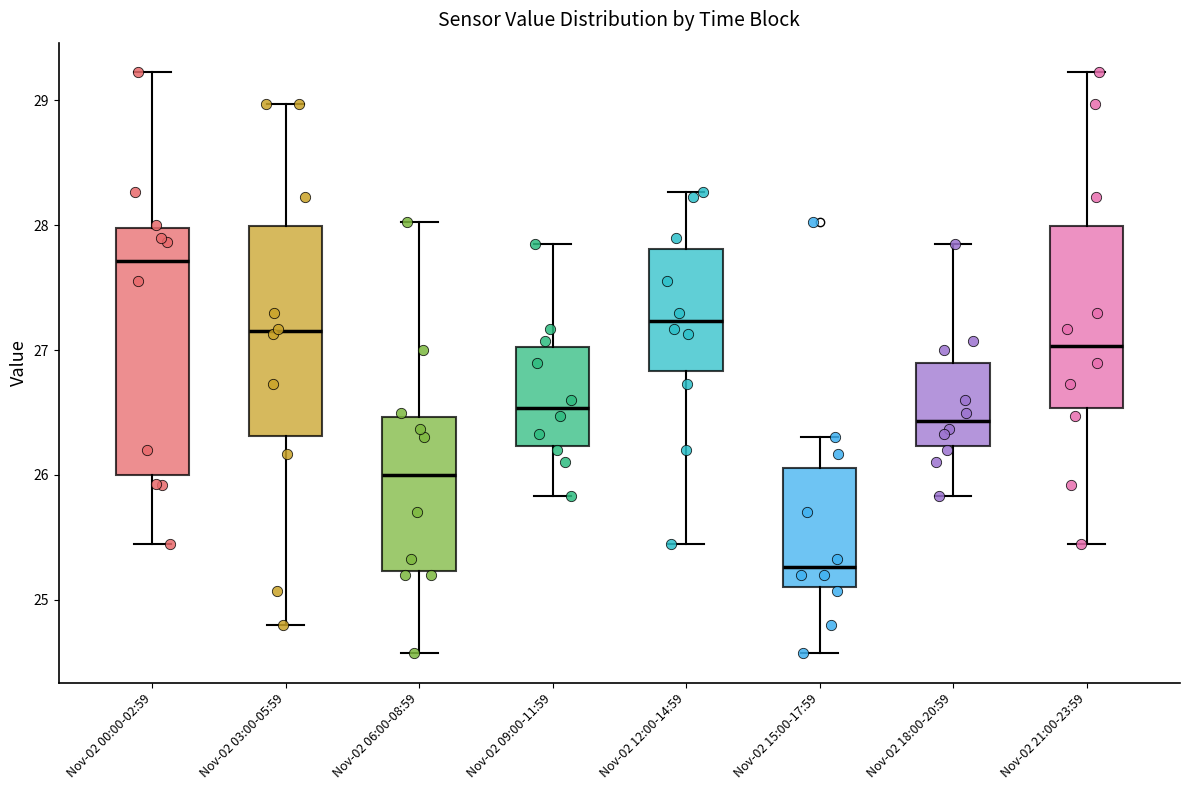

Reading left to right, transcribe this box plot: for each box, give where its median line is, the range the box spans, and where its two whiskers end, as read against the y-axis. The values are not printed on the chart, so give them approximately, as read against the axis.

Nov-02 00:00-02:59: median 27.7, box 26.0 to 28.0, whiskers 25.5 to 29.2
Nov-02 03:00-05:59: median 27.2, box 26.3 to 28.0, whiskers 24.8 to 29.0
Nov-02 06:00-08:59: median 26.0, box 25.2 to 26.5, whiskers 24.6 to 28.0
Nov-02 09:00-11:59: median 26.5, box 26.2 to 27.0, whiskers 25.8 to 27.9
Nov-02 12:00-14:59: median 27.2, box 26.8 to 27.8, whiskers 25.5 to 28.3
Nov-02 15:00-17:59: median 25.3, box 25.1 to 26.1, whiskers 24.6 to 26.3
Nov-02 18:00-20:59: median 26.4, box 26.2 to 26.9, whiskers 25.8 to 27.9
Nov-02 21:00-23:59: median 27.0, box 26.5 to 28.0, whiskers 25.5 to 29.2